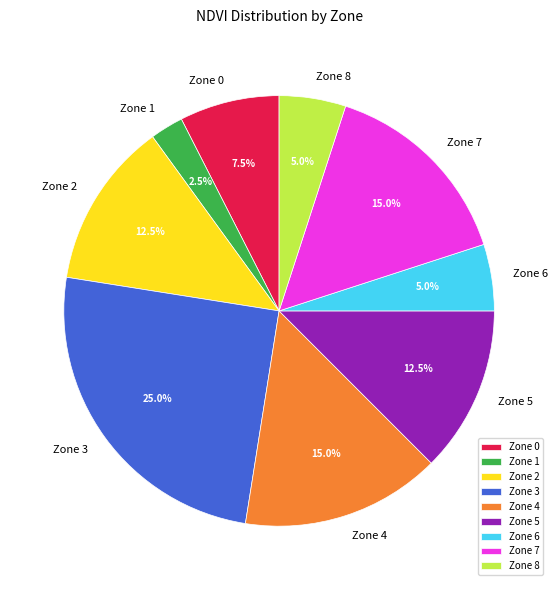

Does Zone 3 represent more than half of the total?

No